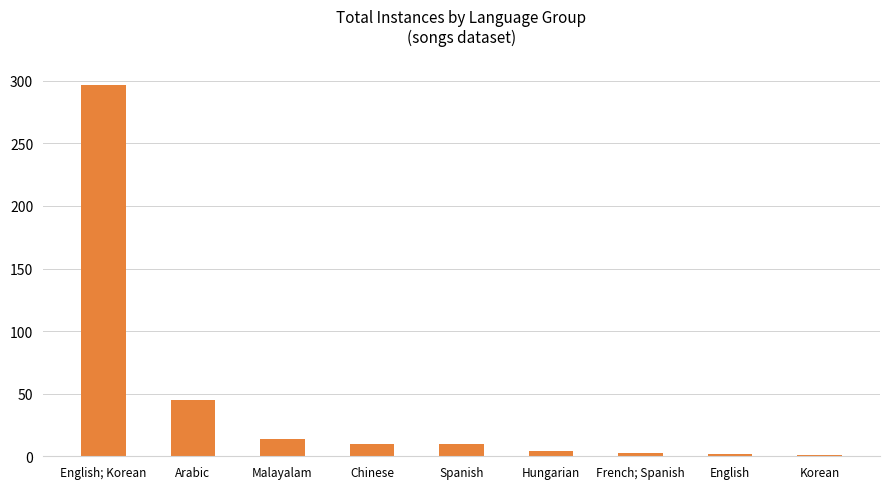

What is the difference between the maximum and minimum values?

296